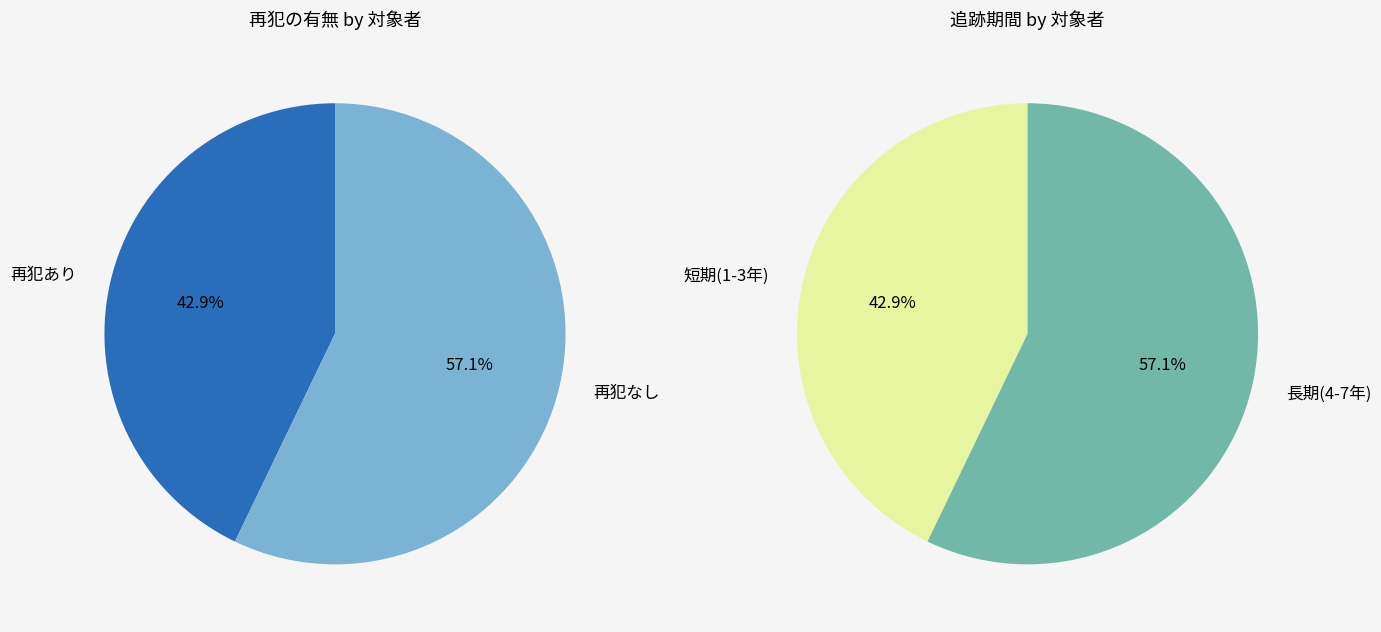

What is the ratio of the value at 2 to the value at 4?

0.8